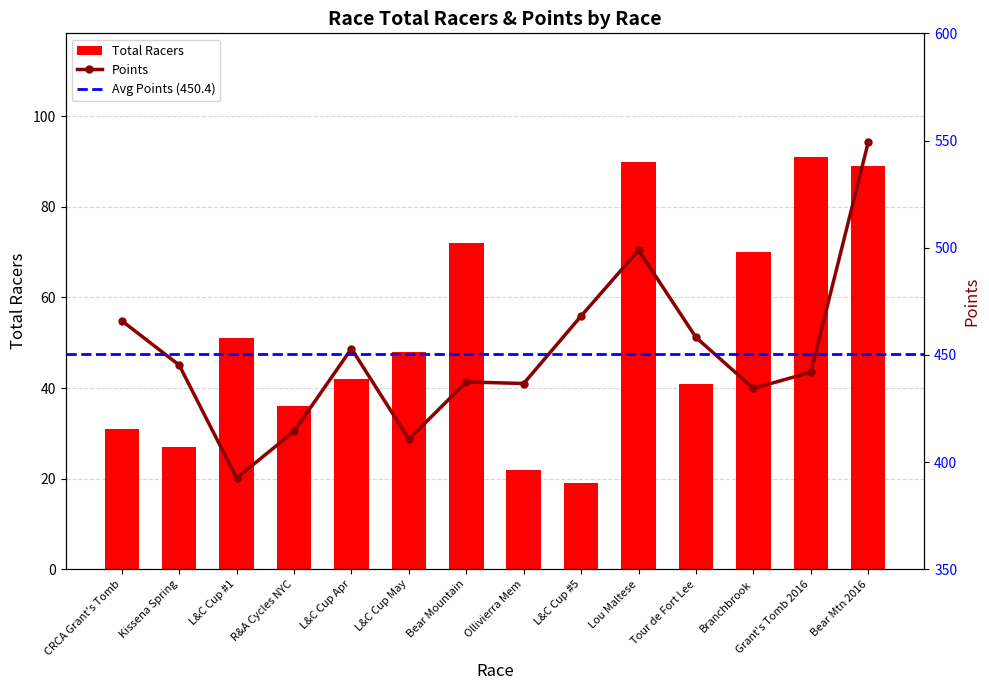

What is the sum of all Total Racers values?

729